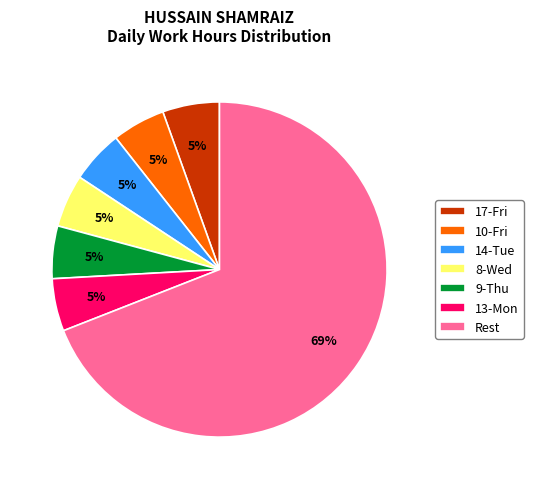

Which slice is the largest?

Rest